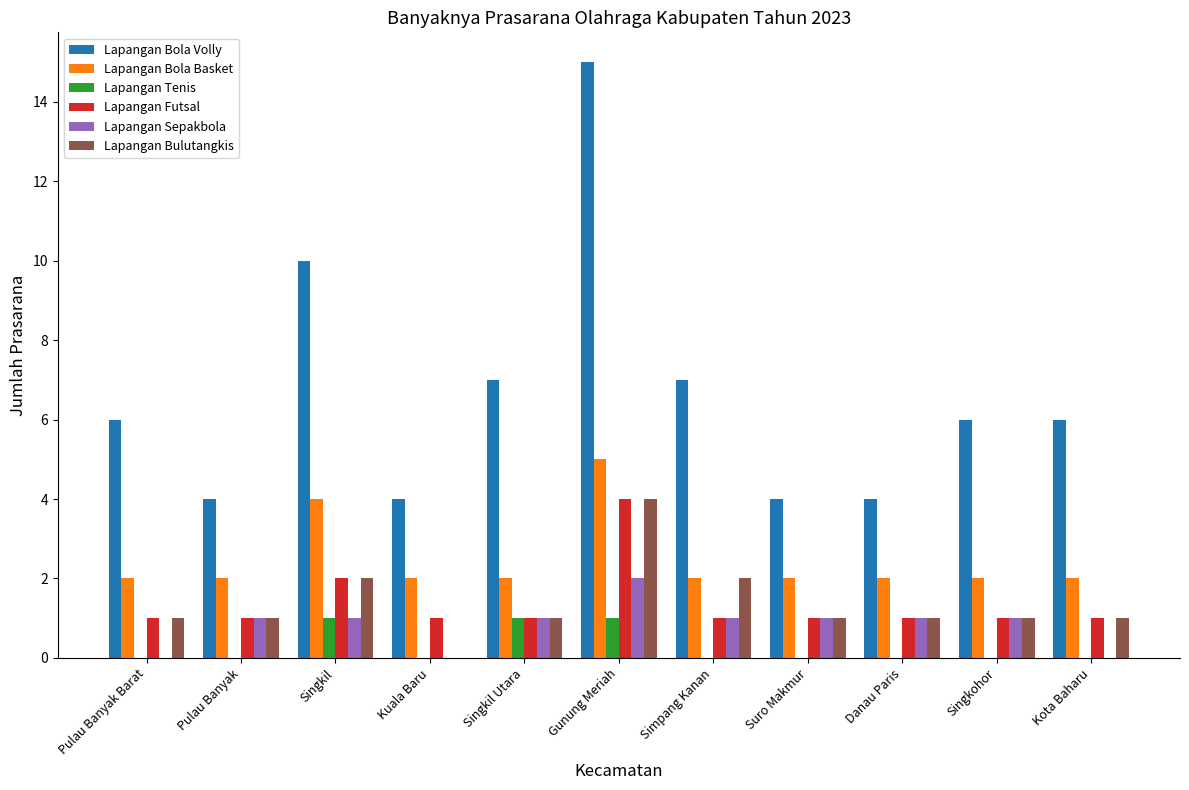

Which series has the largest total across all categories?

Lapangan Bola Volly